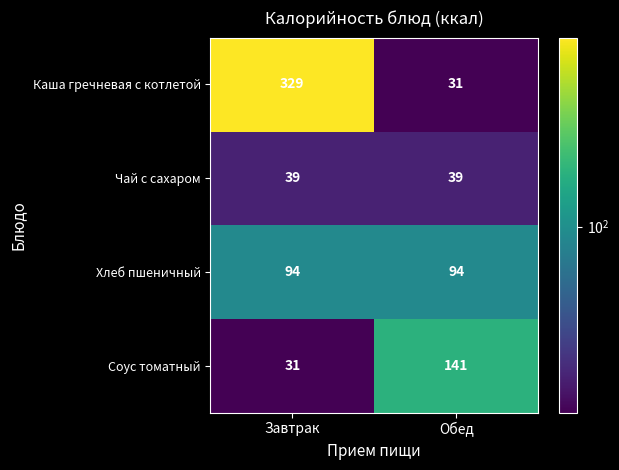

Which series has the largest total across all categories?

Каша гречневая с котлетой